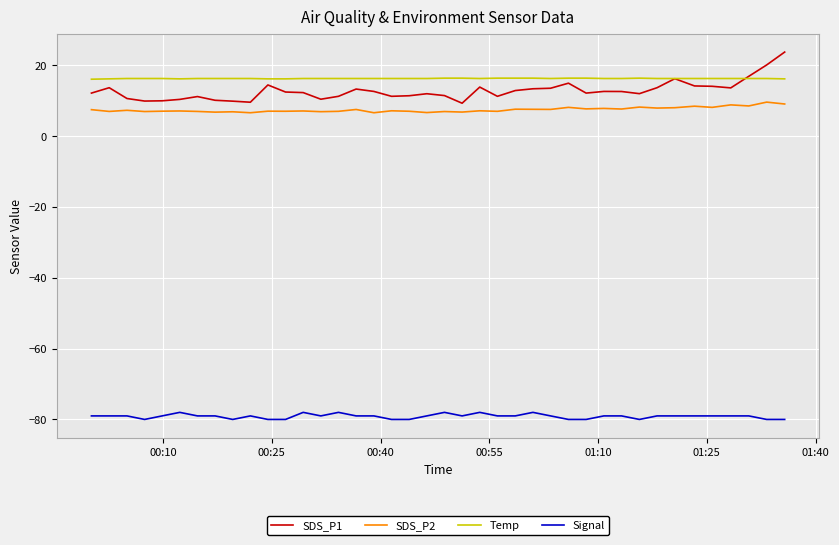

What is the greatest value displayed?

23.8